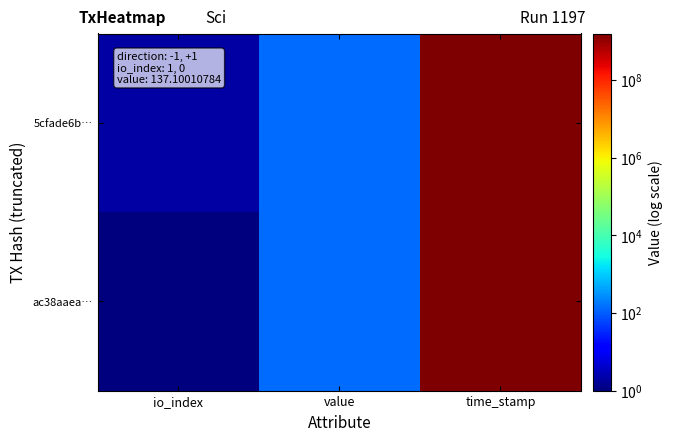

List the series in order of their overall mean, lowest first.

ac38aaea…, 5cfade6b…